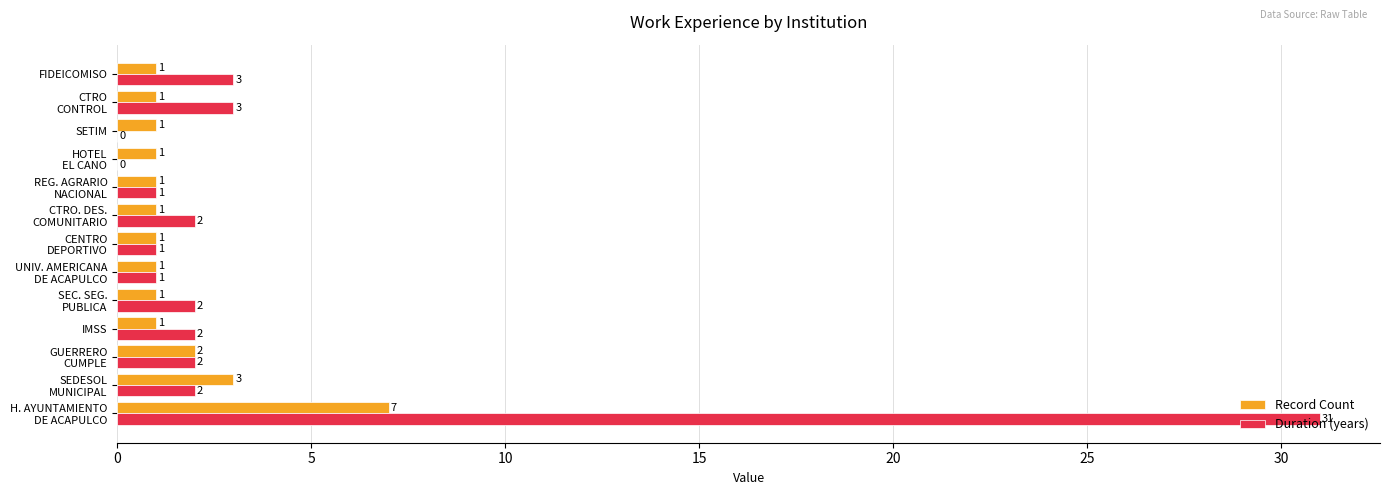

Is it true that Duration (years) equals 5 at FIDEICOMISO?

False